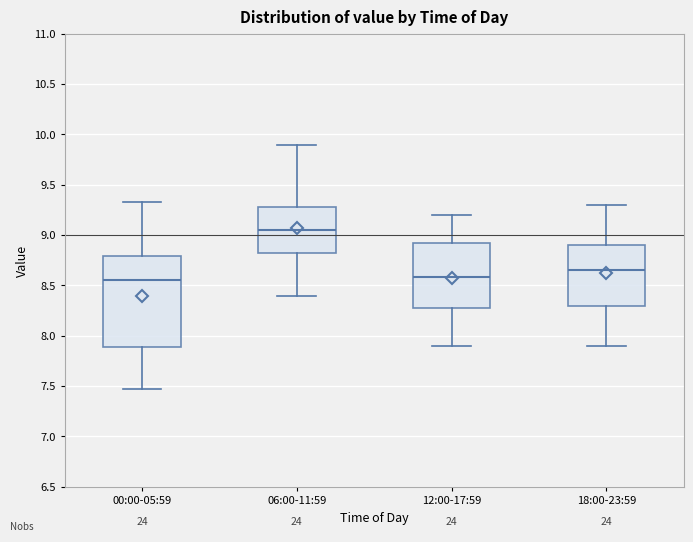

Reading left to right, transcribe this box plot: for each box, give where its median line is, the range the box spans, and where its two whiskers end, as read against the y-axis. The values are not printed on the chart, so give them approximately, as read against the axis.

00:00-05:59: median 8.55, box 7.90 to 8.80, whiskers 7.45 to 9.35
06:00-11:59: median 9.05, box 8.80 to 9.30, whiskers 8.40 to 9.90
12:00-17:59: median 8.60, box 8.30 to 8.95, whiskers 7.90 to 9.20
18:00-23:59: median 8.65, box 8.30 to 8.90, whiskers 7.90 to 9.30